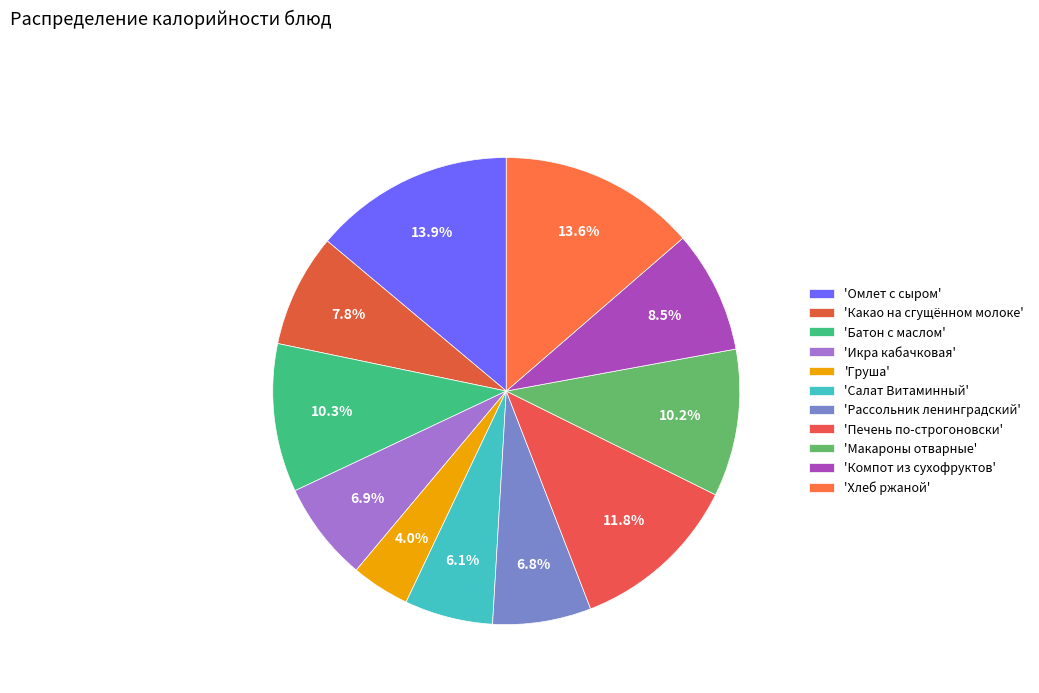

Count the number of slices in the pie.

11